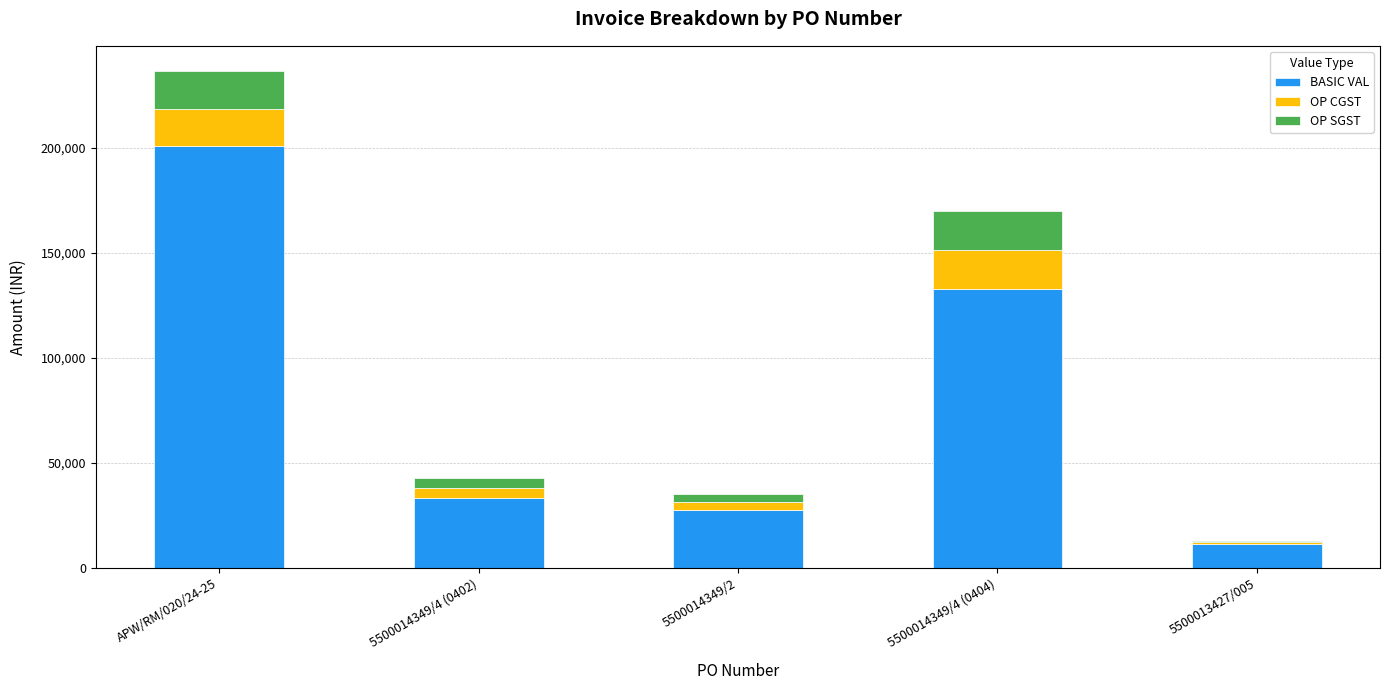

Which category has the highest value in the BASIC VAL series?

APW/RM/020/24-25